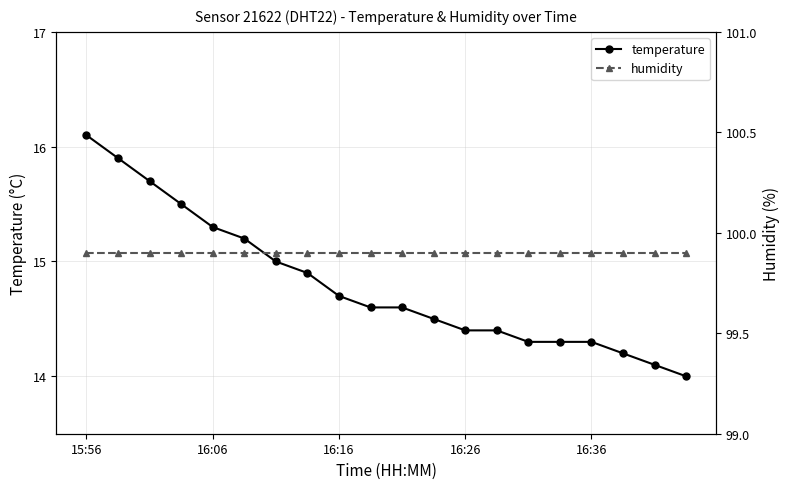

What is the highest value of the temperature series?

16.1